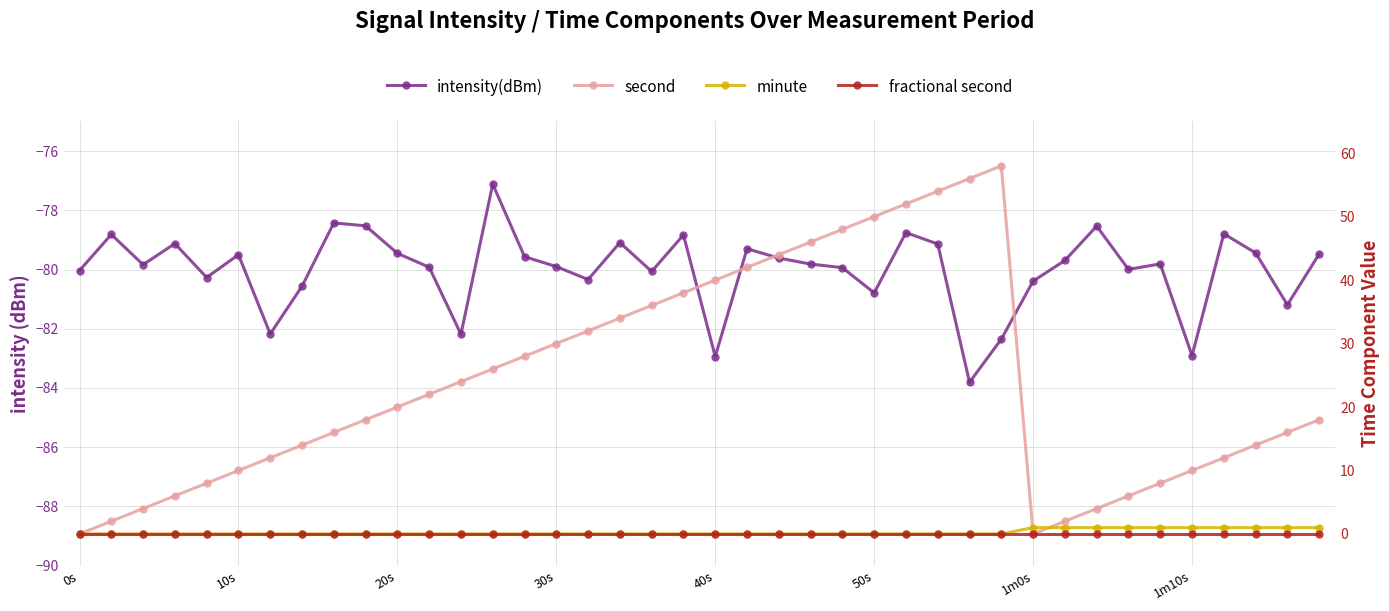

What is the label of the 25th point from the left?

24